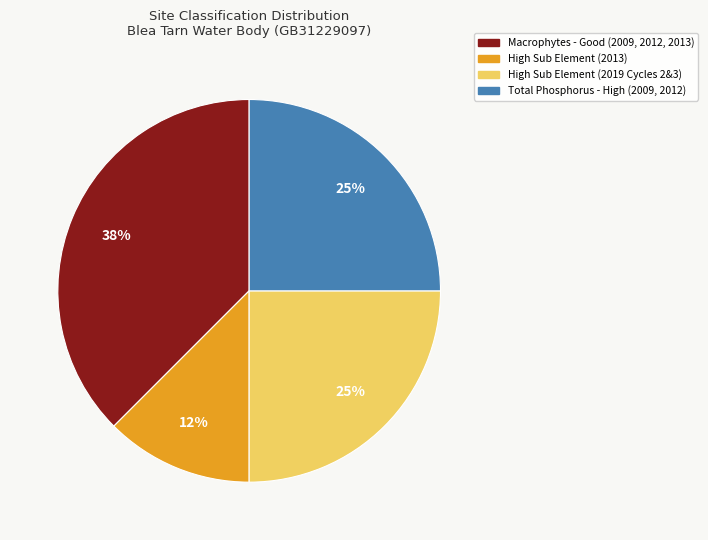

Is there any slice that represents more than half of the pie?

No